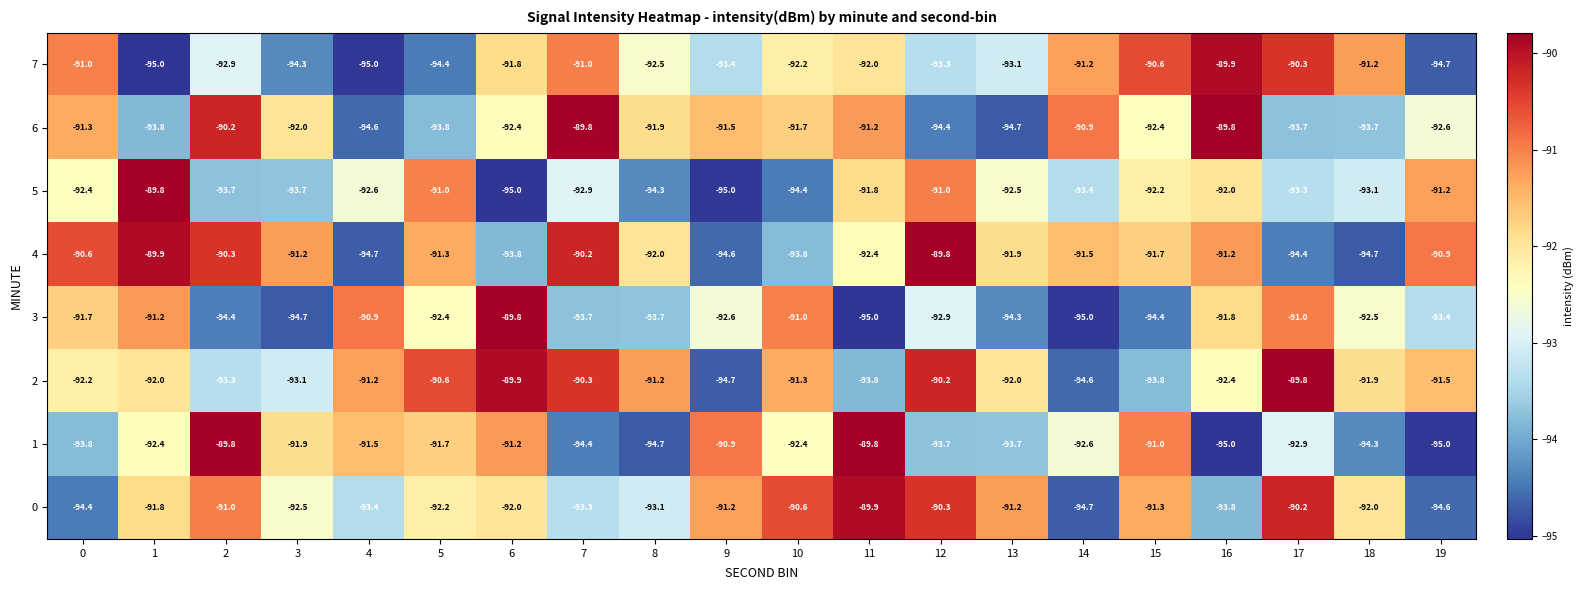

At how many categories does at least one series exceed -90?

8